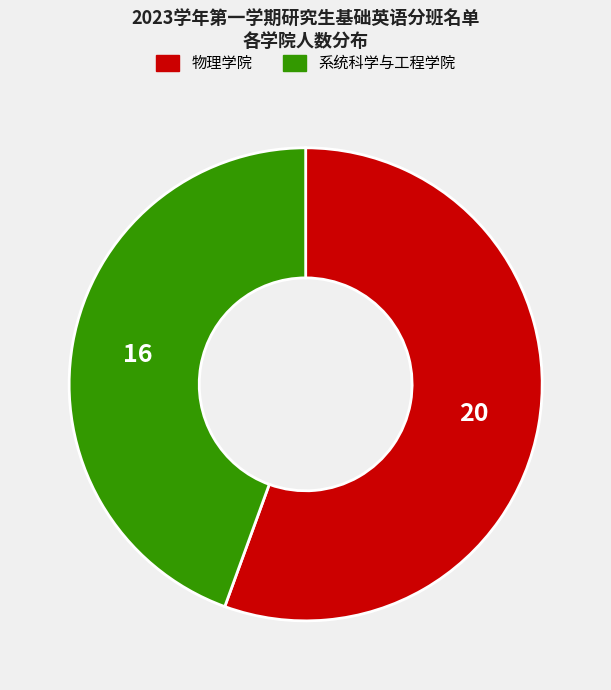

Approximately how many times larger is the value at 系统科学与工程学院 compared to 物理学院?

0.8